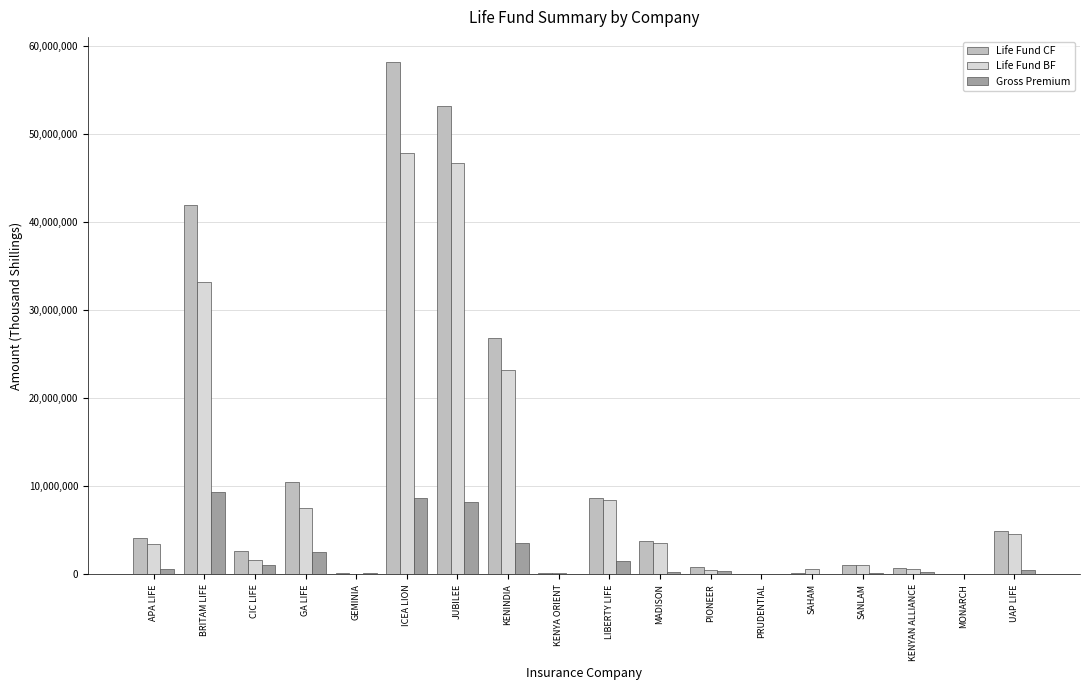

What is the total value across all series at KENINDIA?

53582686